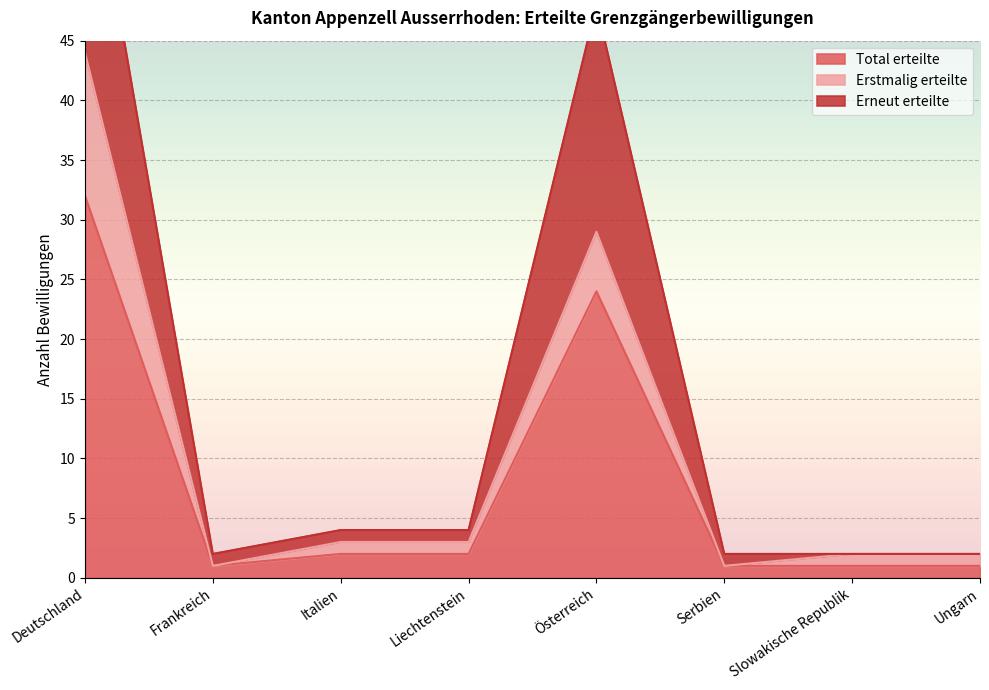

True or false: Total erteilte and Erneut erteilte intersect in this chart.

False